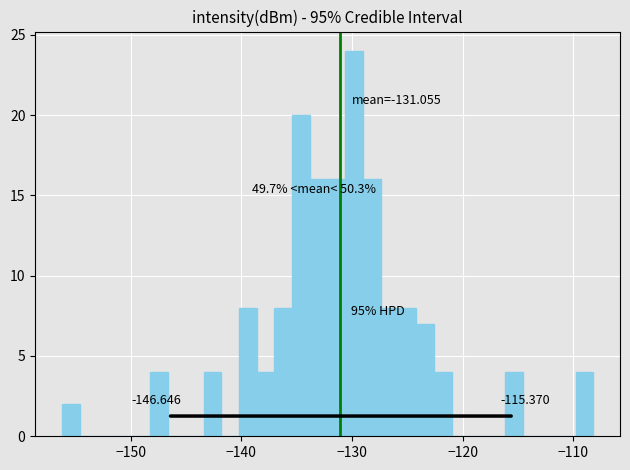

Around what value on the x-axis is the tallest bar? Give the approximate position of its centre, as read against the axis.

-130